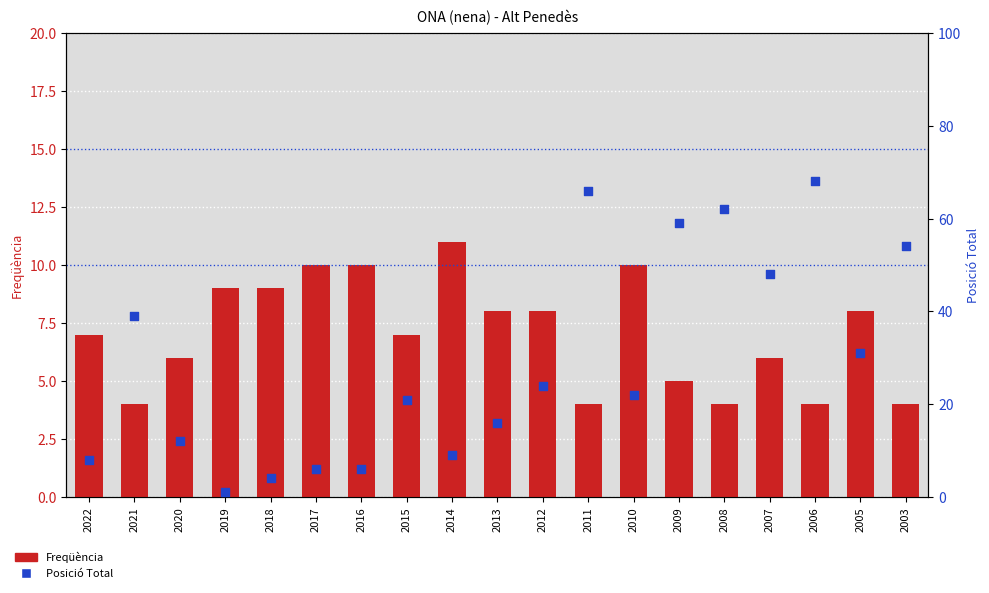

Which series contains the highest Y value?

Posició Total